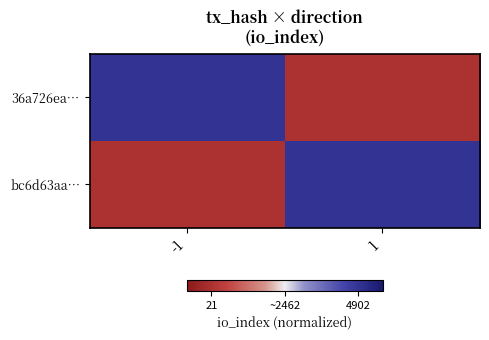

Between -1 and 1, which is larger?

-1